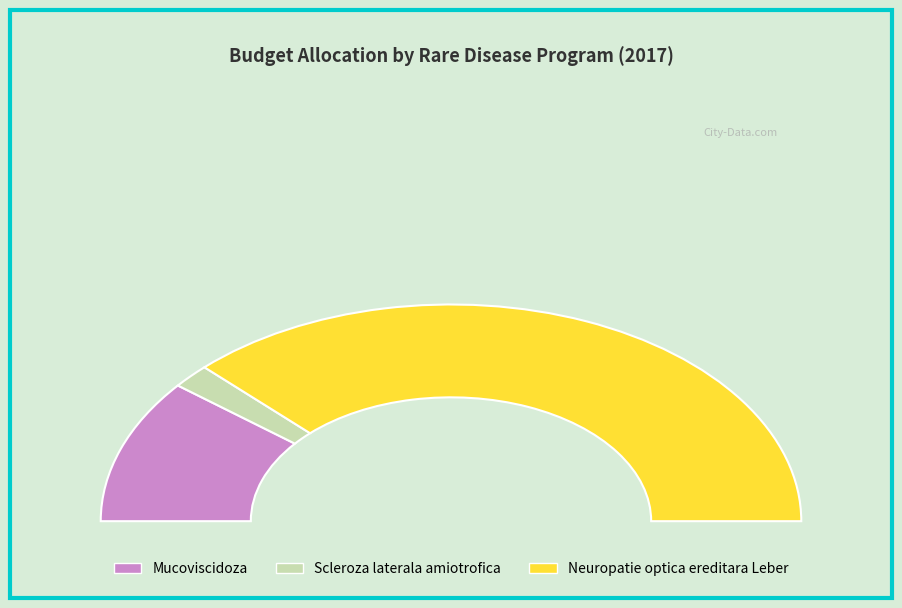

At Trimestrul III, list the series in order from largest to smallest.

Neuropatie optica ereditara Leber, Mucoviscidoza, Scleroza laterala amiotrofica